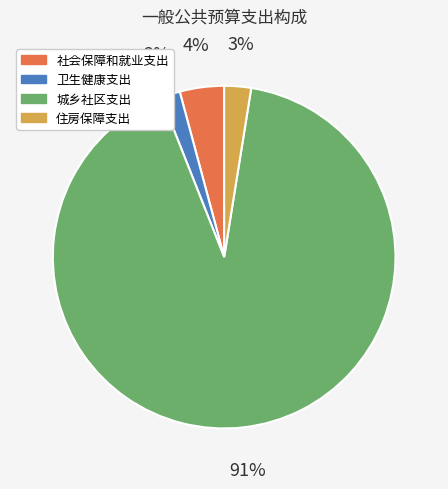

Is it true that 卫生健康支出 is 10% of the pie?

False